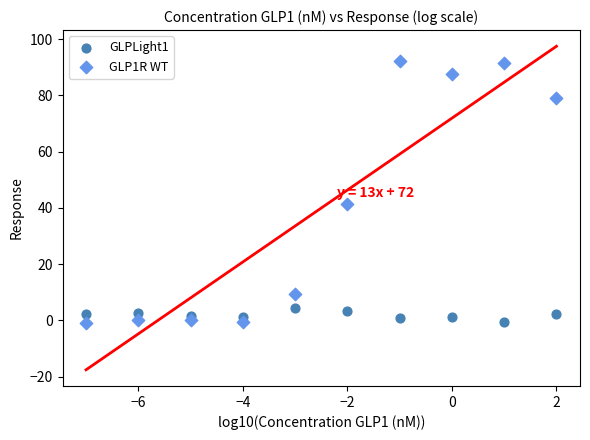

Across all data points, what is the range of X values (max minus min)?

9.0